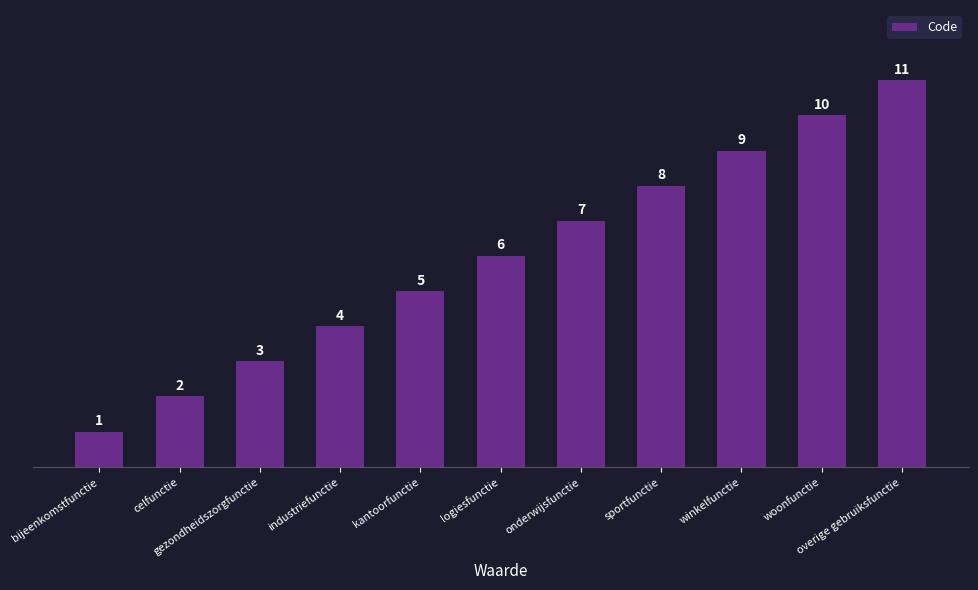

What is the value of the 3rd bar from the left?

3